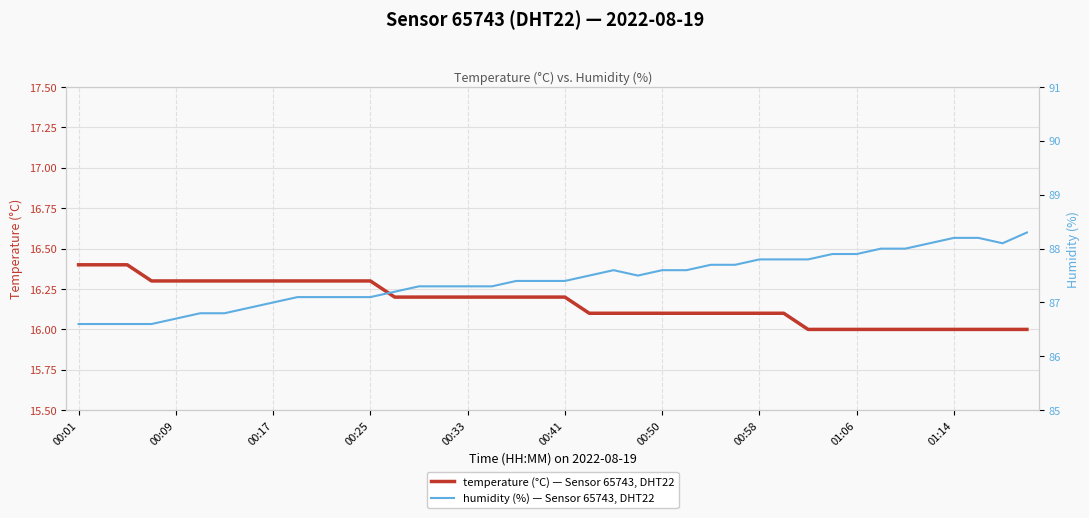

At which category is the sum across all series the highest?

39